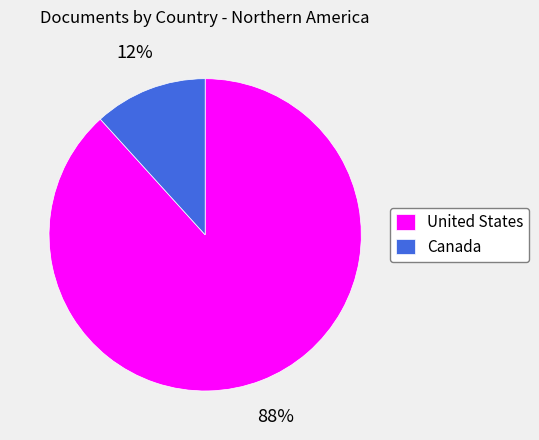

To the nearest percent, what is the average slice percentage?

50%